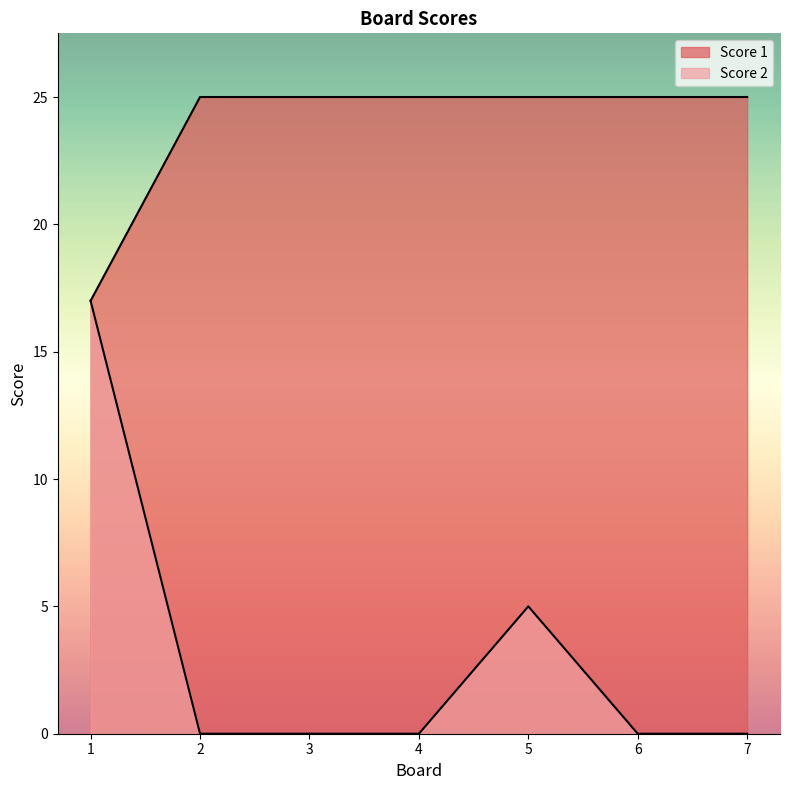

List the labels in order of Score 2 value, largest first.

1, 5, 2, 3, 4, 6, 7